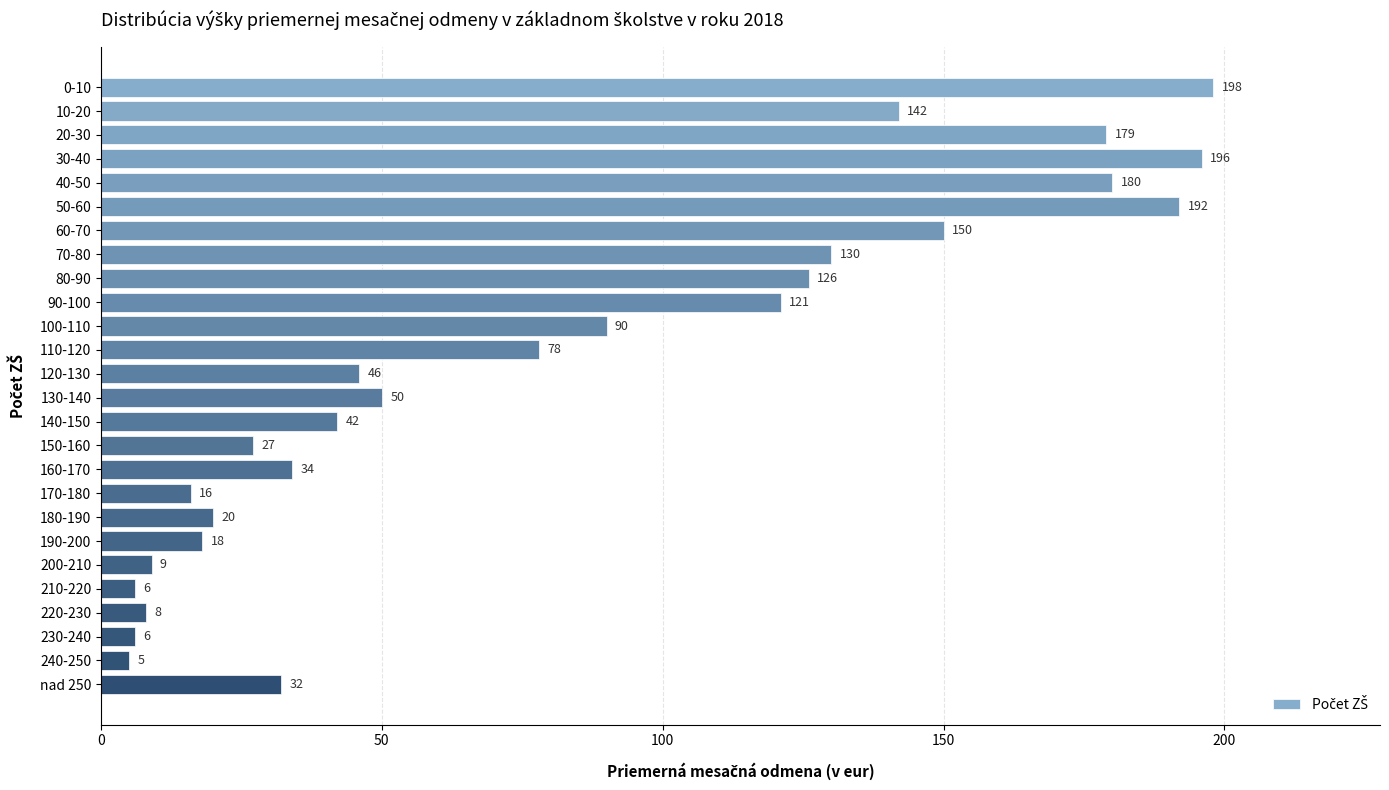

What is the value of the 20th bar from the top?

18